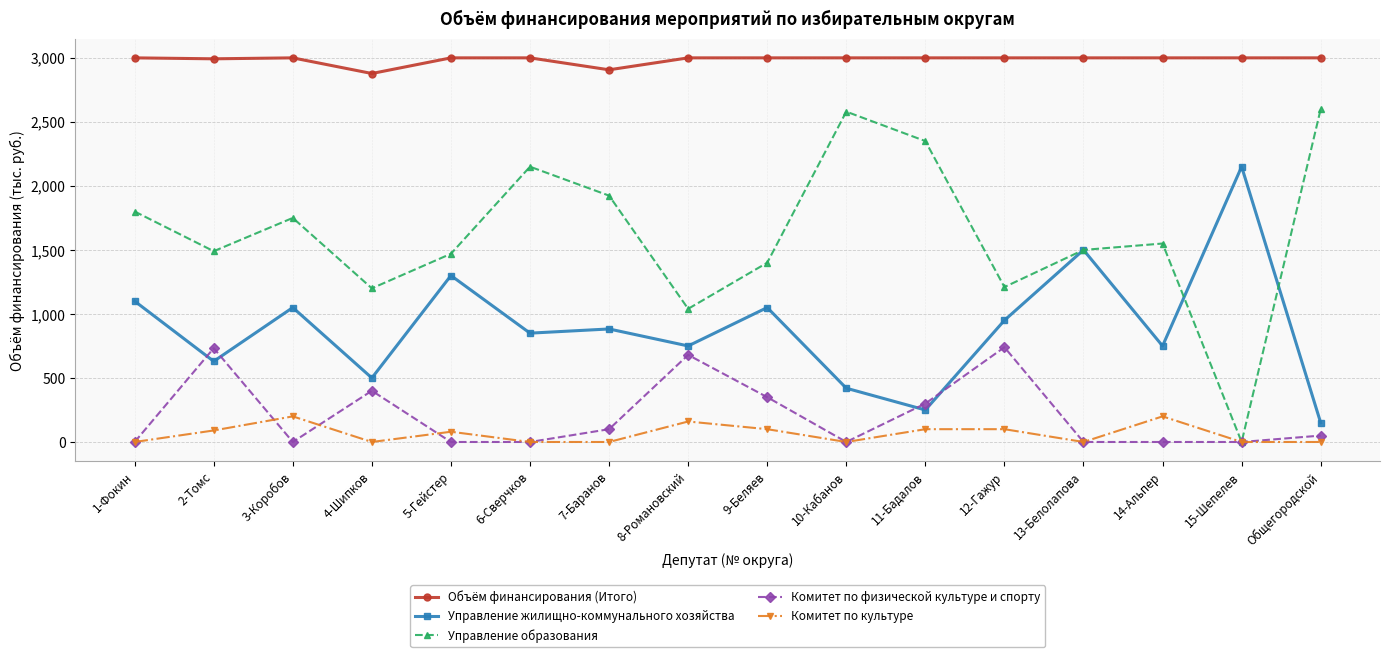

Is this an area chart (filled region under the line)?

No